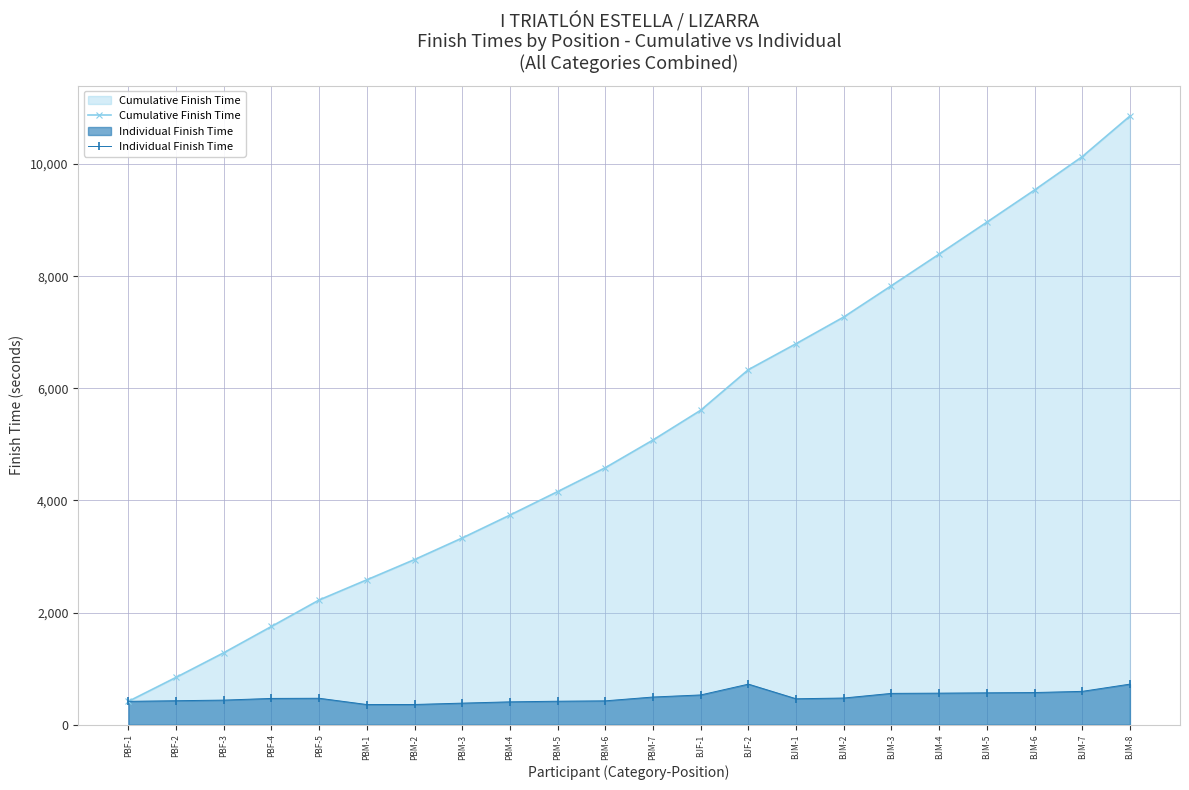

What position from the right is PBM-2?

16